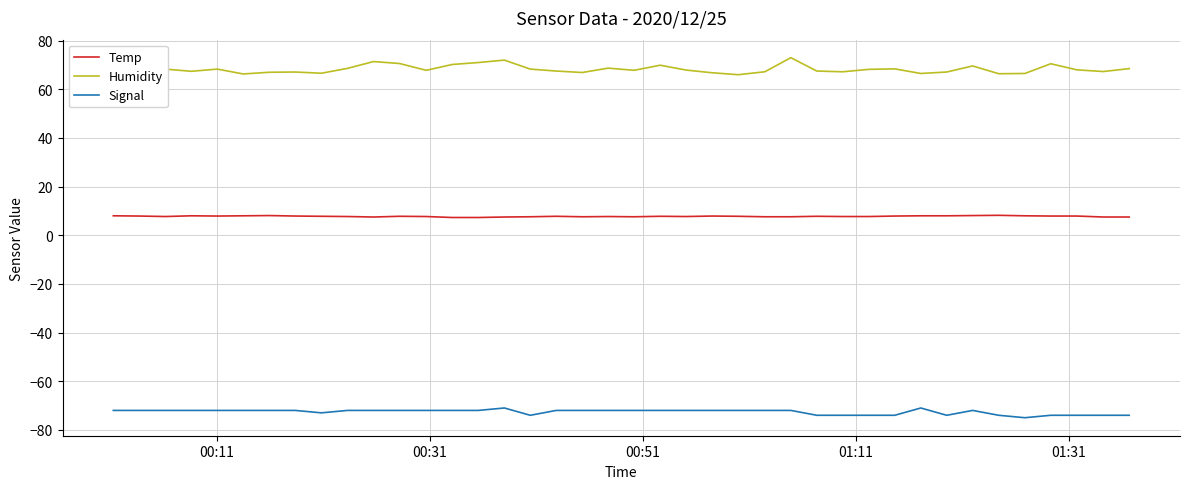

True or false: Humidity has more than 1 interior local peaks.

True